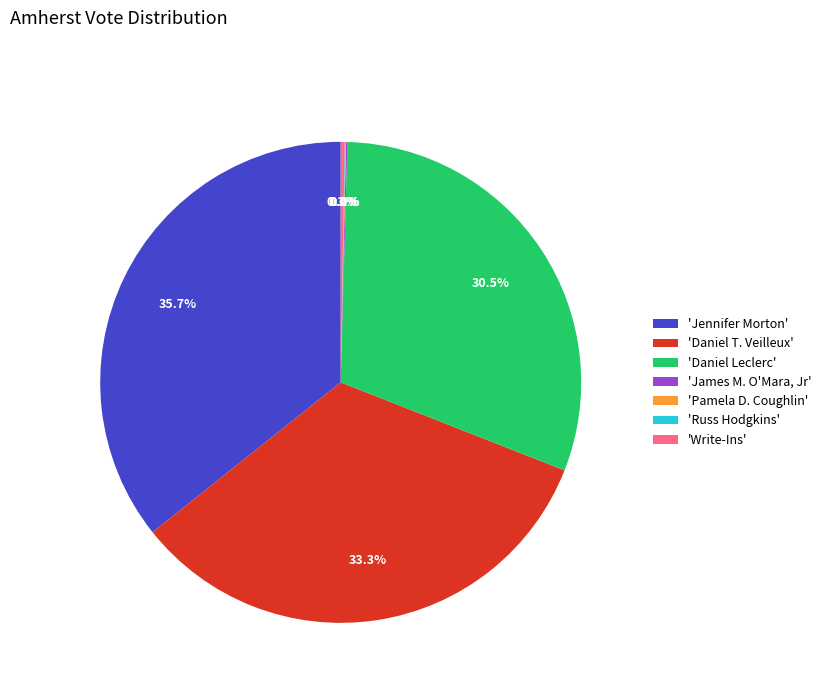

Which category has the biggest portion of the pie?

'Jennifer Morton'